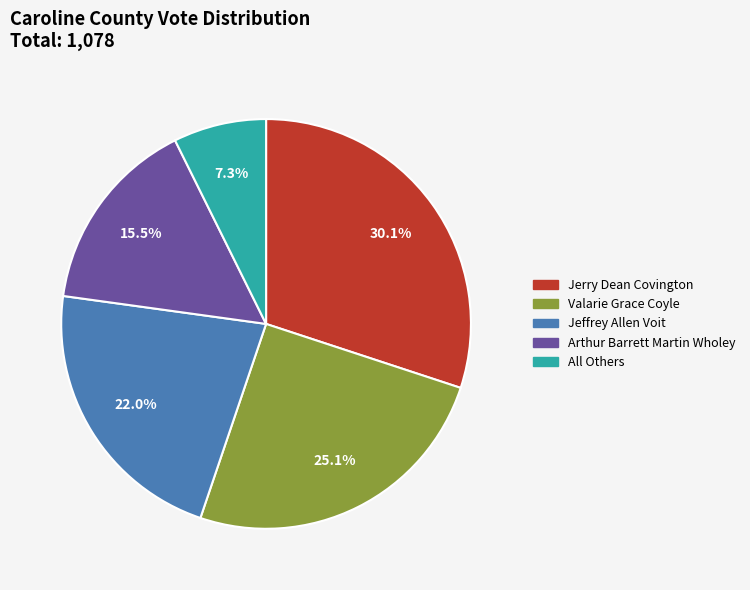

What percentage do All Others and Jerry Dean Covington together represent?

37.4%